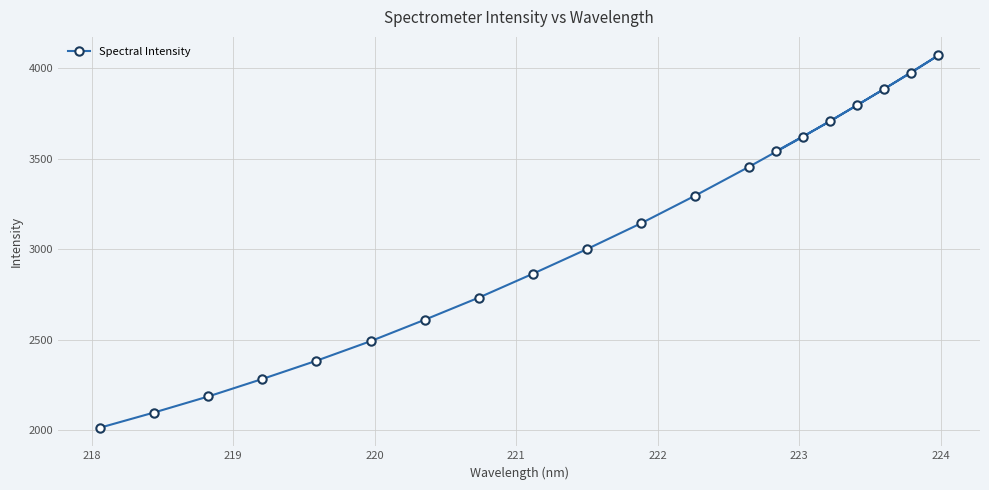

Reading left to right, what are all the values shown in this chart?

2014.9	2098.8	2187.2	2283.8	2384.6	2492.5	2610.7	2733.0	2864.7	3000.7	3143.2	3295.7	3455.5	3541.0	3621.5	3706.5	3795.8	3884.9	3974.8	4069.9